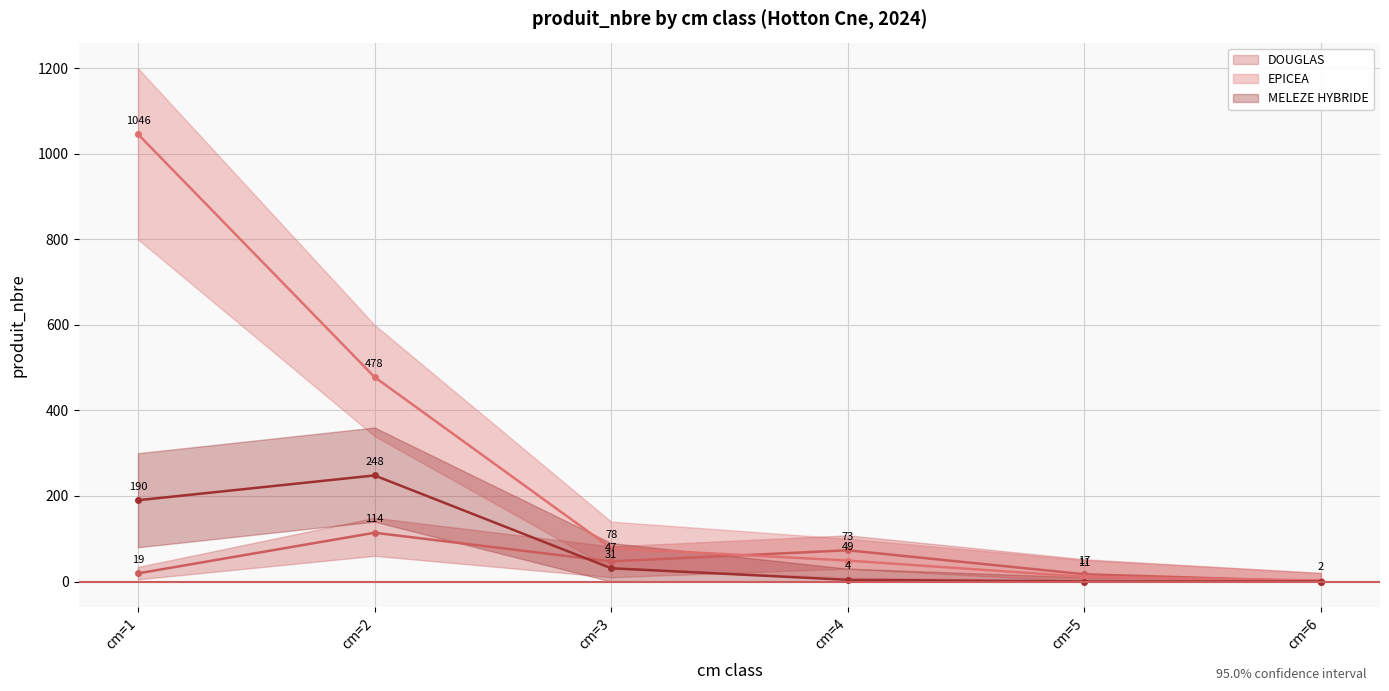

How many lines are shown in the chart?

3